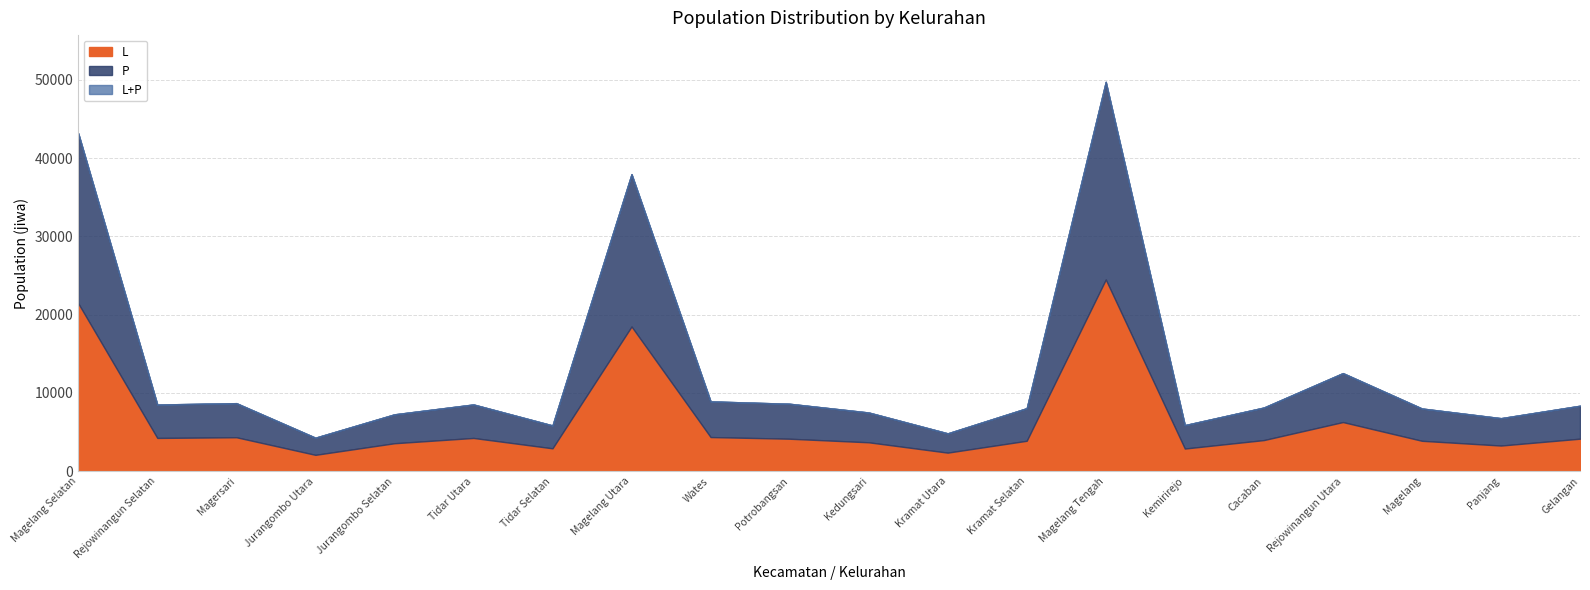

What is the maximum value shown in the chart?

49738